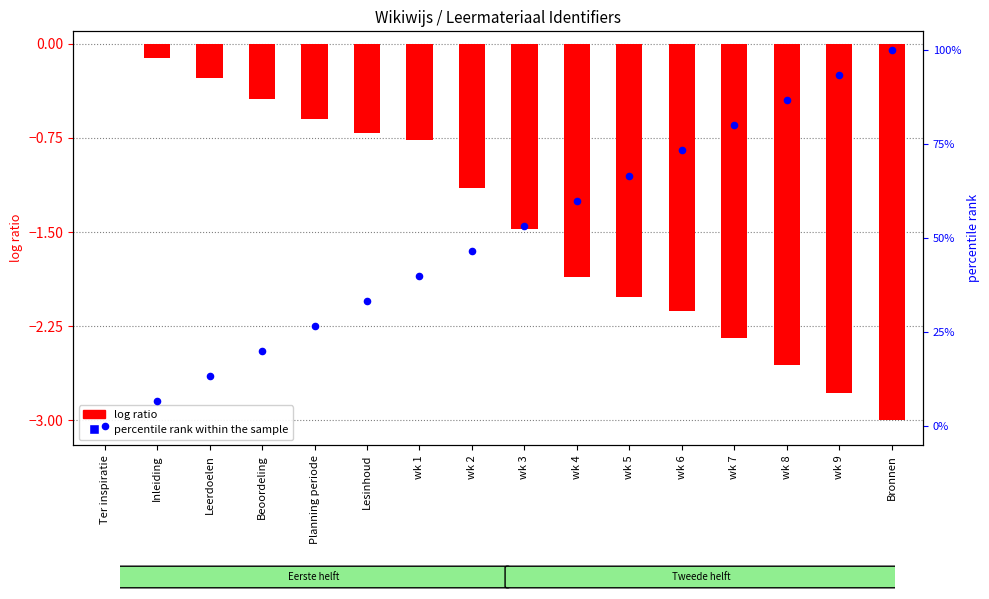

Which series has the largest Y range (max minus min)?

percentile rank within the sample